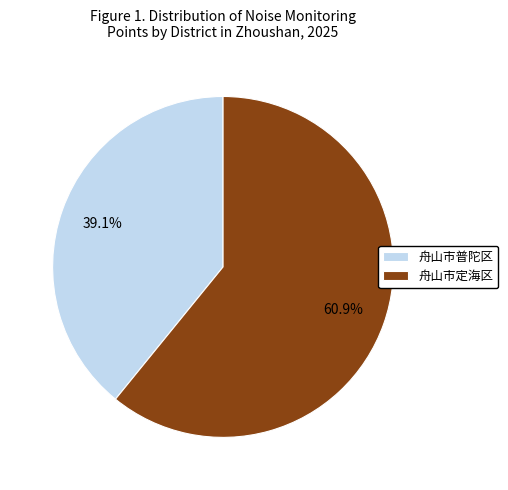

Rank the categories by value from highest to lowest.

舟山市定海区, 舟山市普陀区